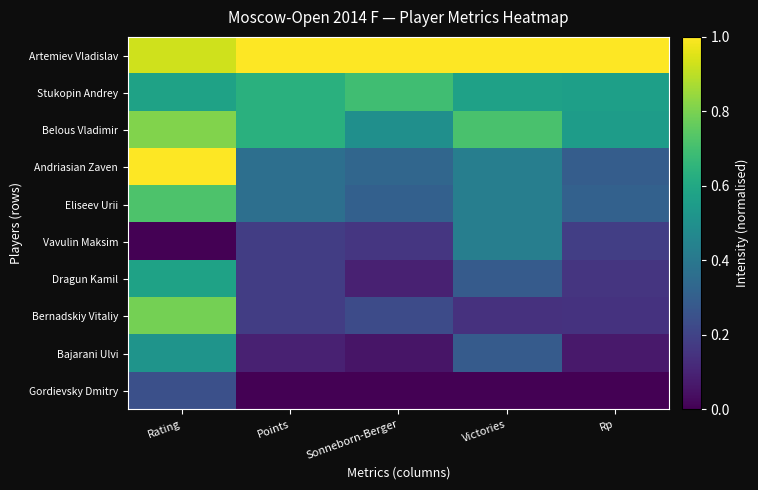

What is the spread (max minus min) of values at Victories?

1.0